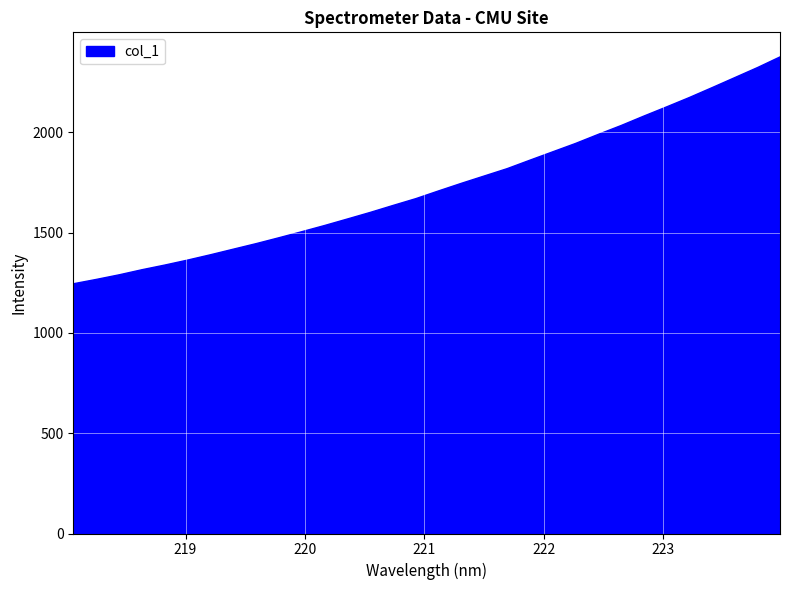

What is the sum of all values?

55494.3